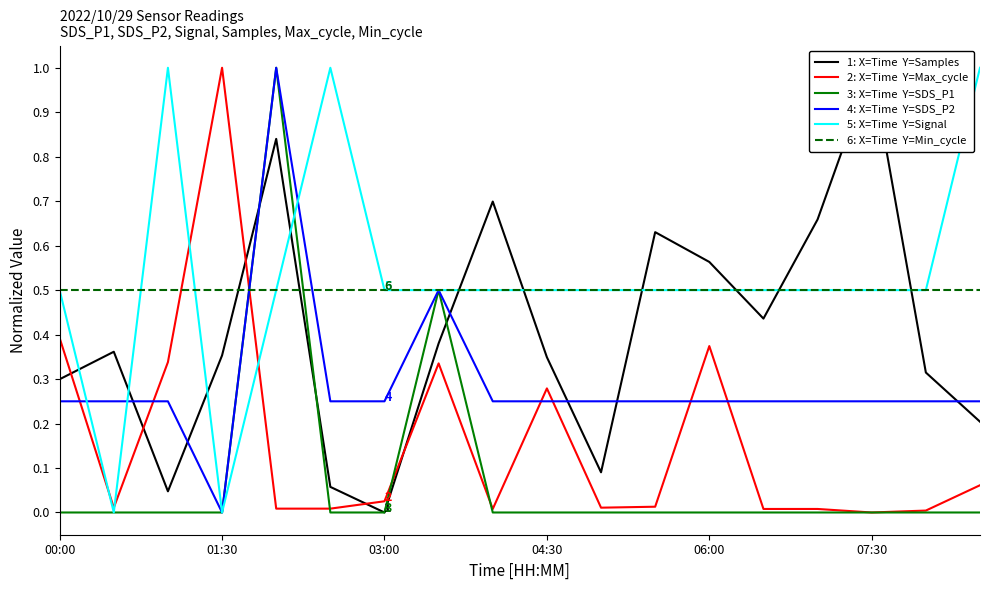

True or false: 6: X=Time  Y=Min_cycle has more than 1 interior local peaks.

False